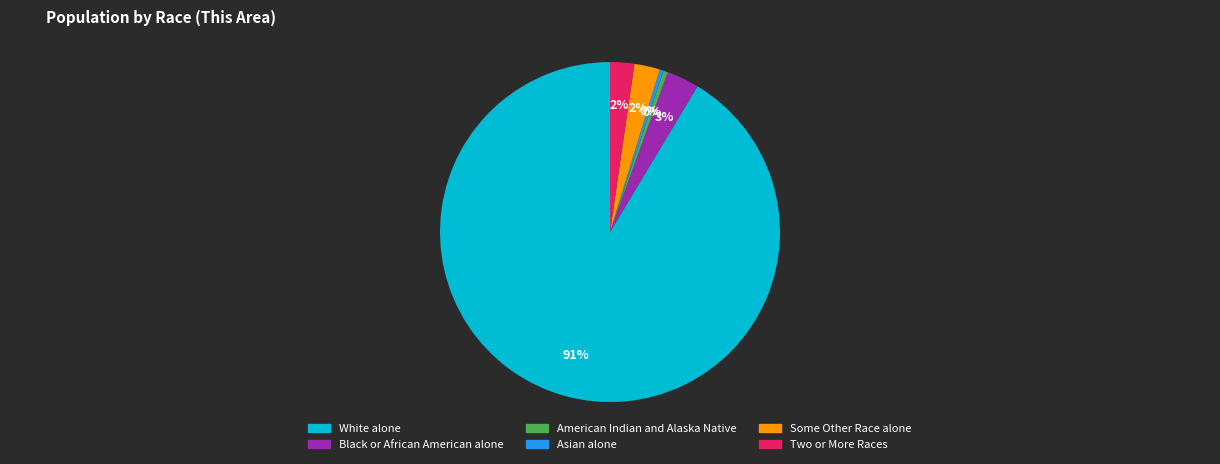

To the nearest percent, what is the average slice percentage?

17%